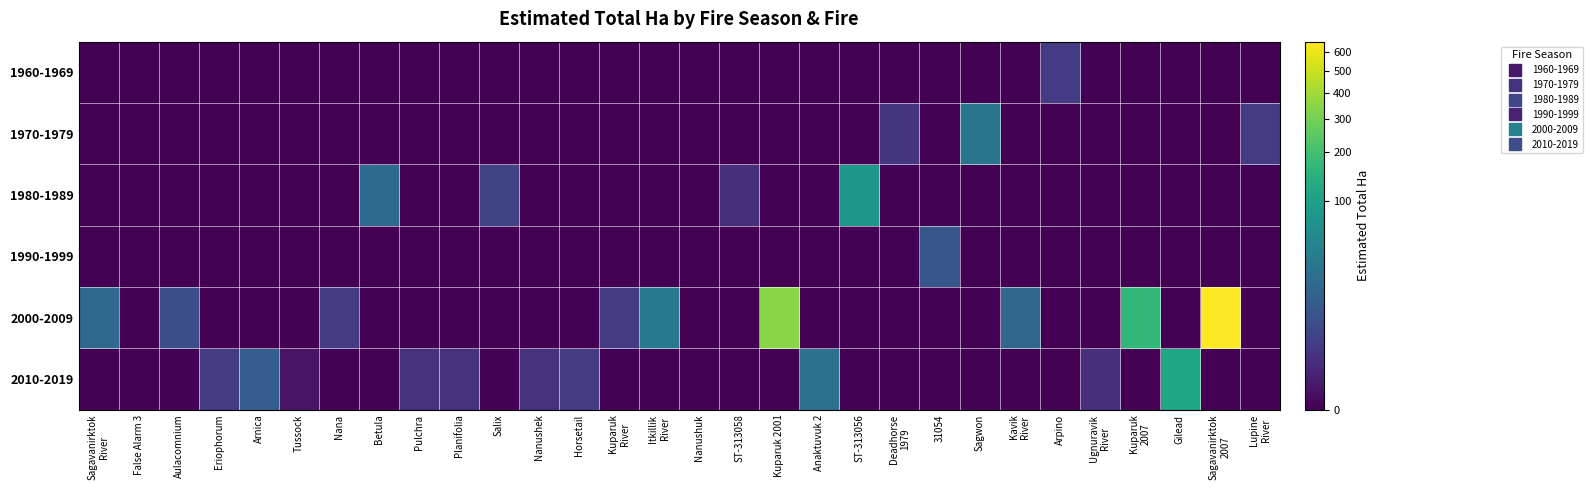

Which label corresponds to the largest value in the chart?

Sagavanirktok
2007